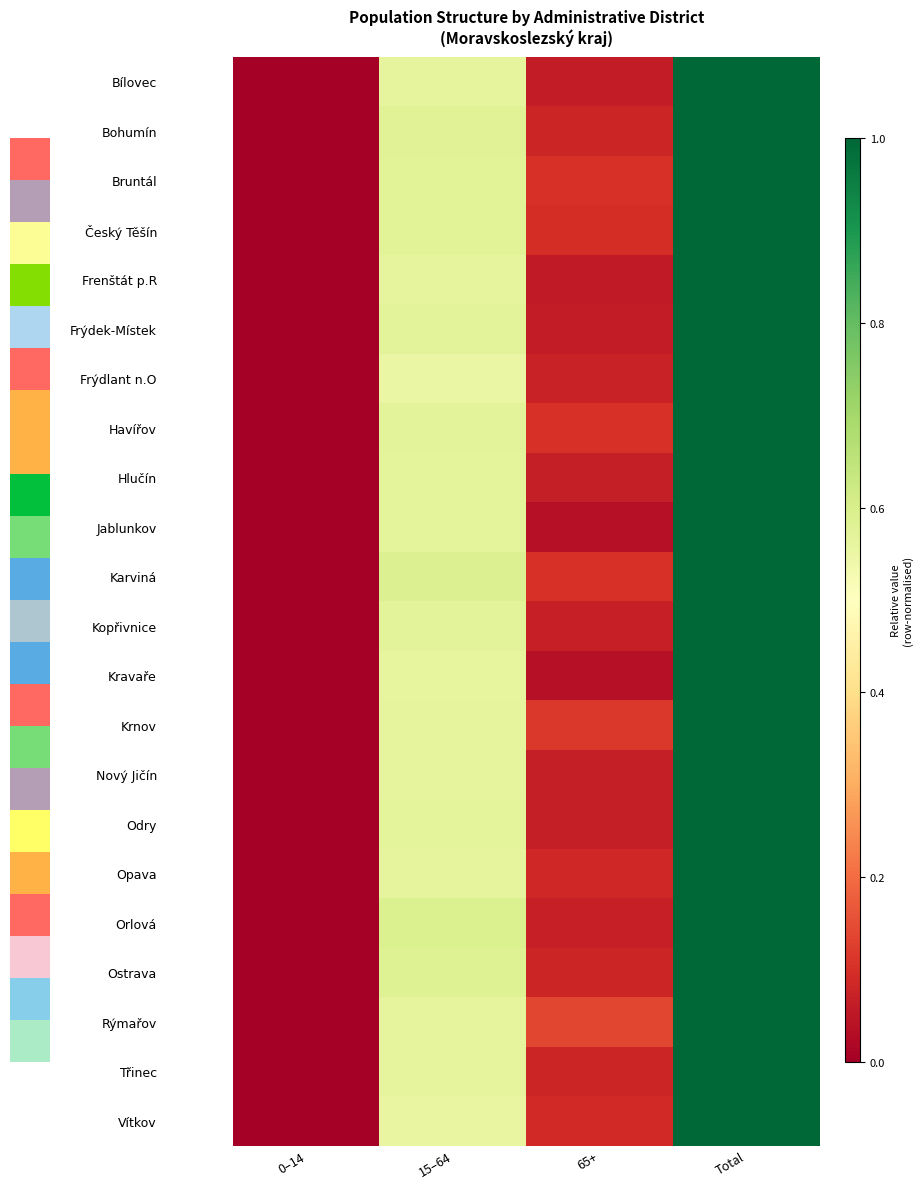

Is it true that Bruntál equals 1.0 at Total?

True